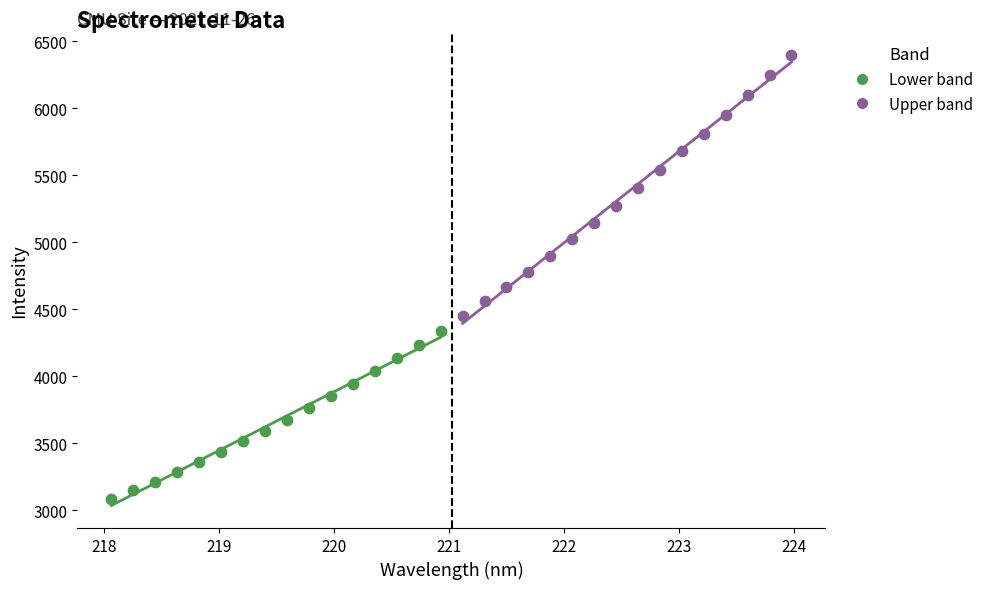

Which series has the widest spread of Y values?

Upper band